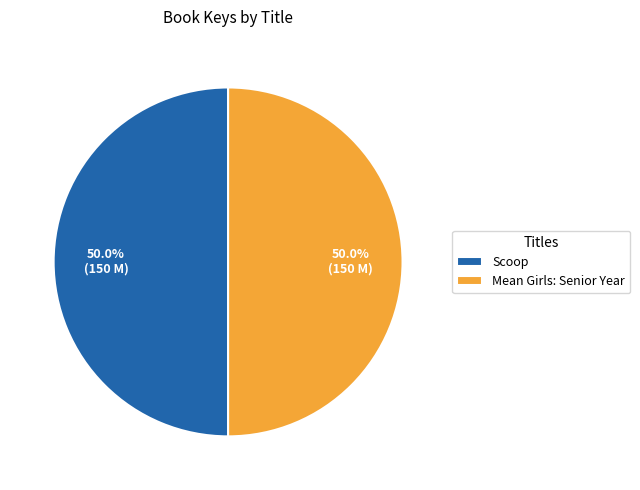

Approximately how many times larger is the value at Mean Girls: Senior Year compared to Scoop?

1.0